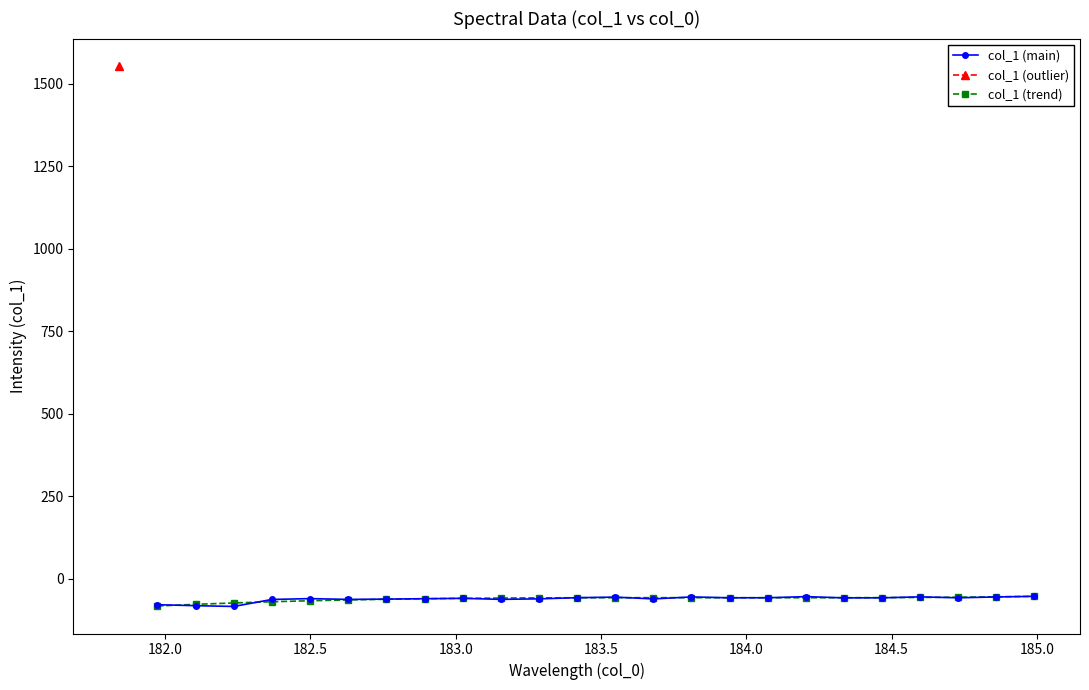

What is the value of the col_1 (main) point at the 19th from the left?

-58.1